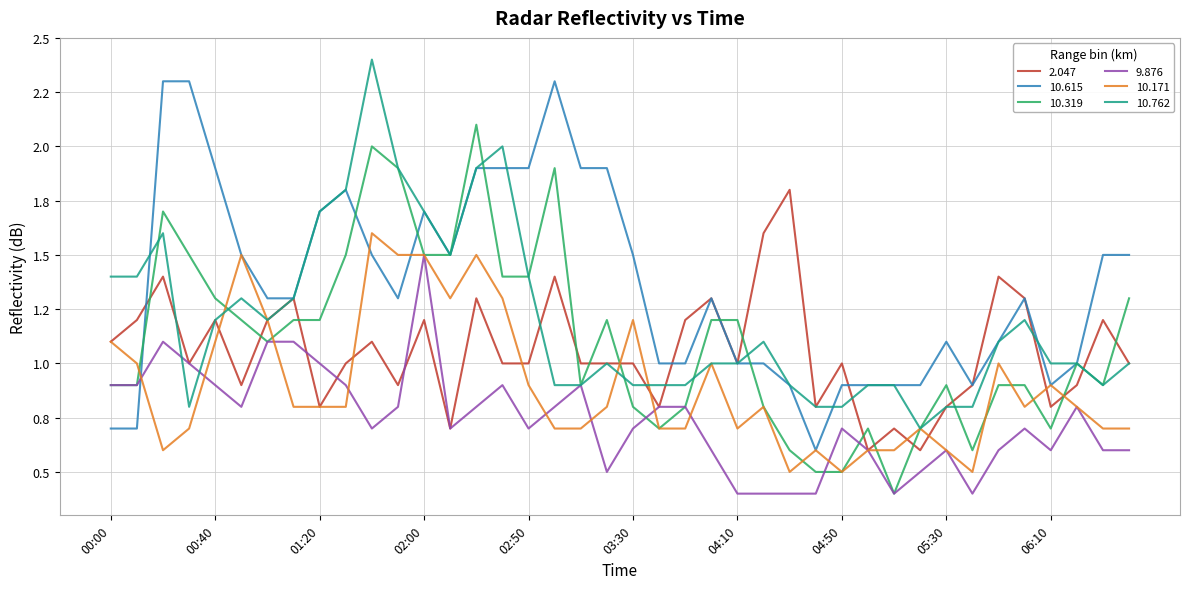

Does the chart have visible grid lines?

Yes